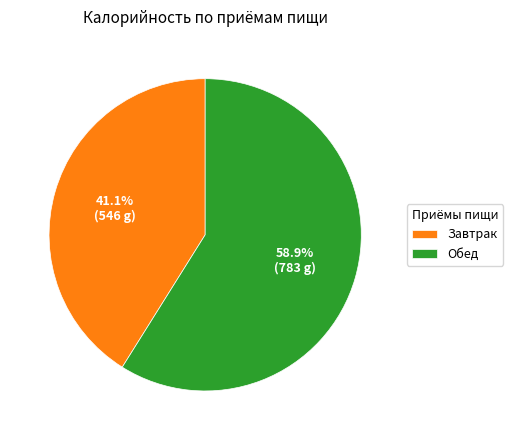

Rank the categories by value from lowest to highest.

Завтрак, Обед